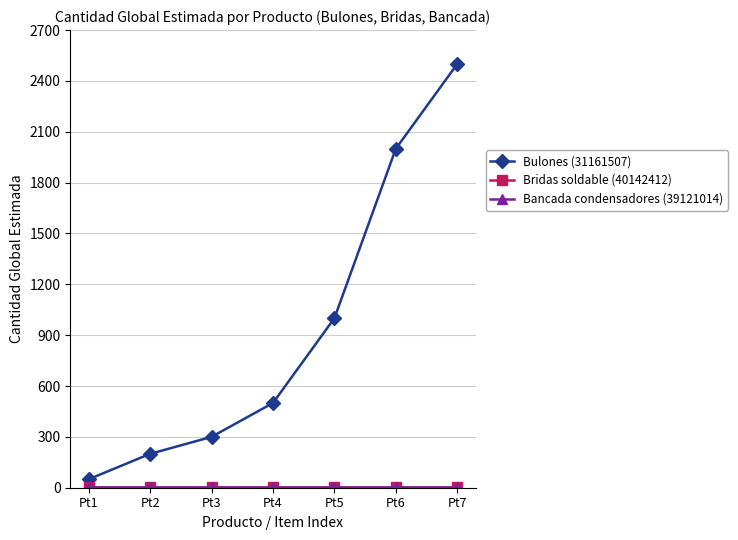

How many distinct data groups are displayed?

3